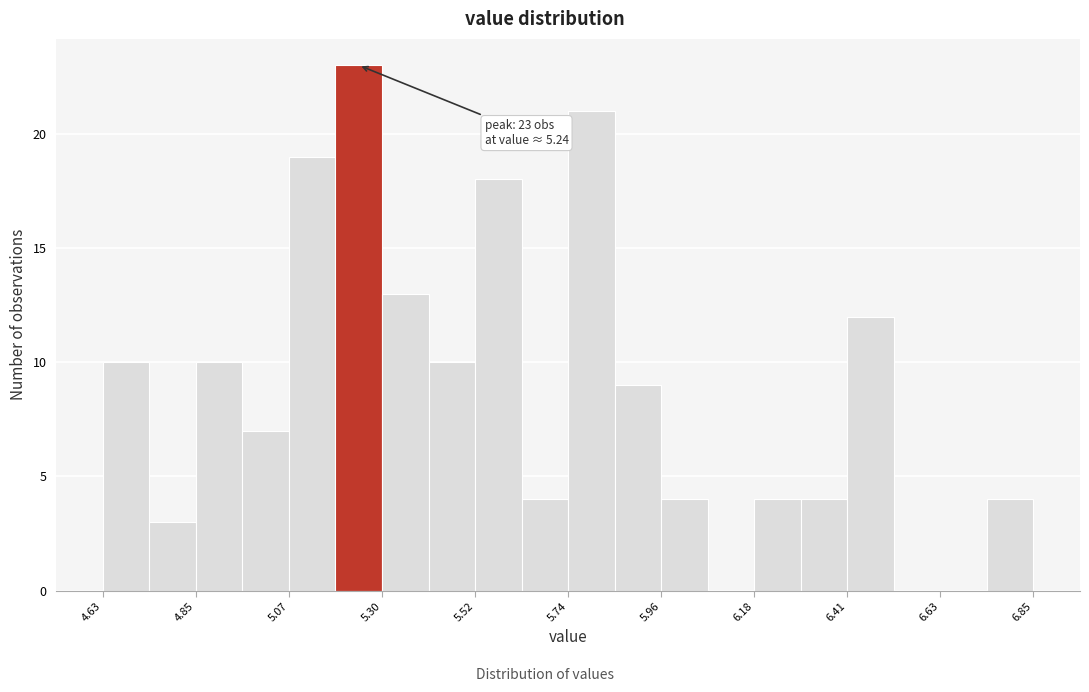

Read against the x-axis, roughly where is the centre of the tallest bar?

5.25